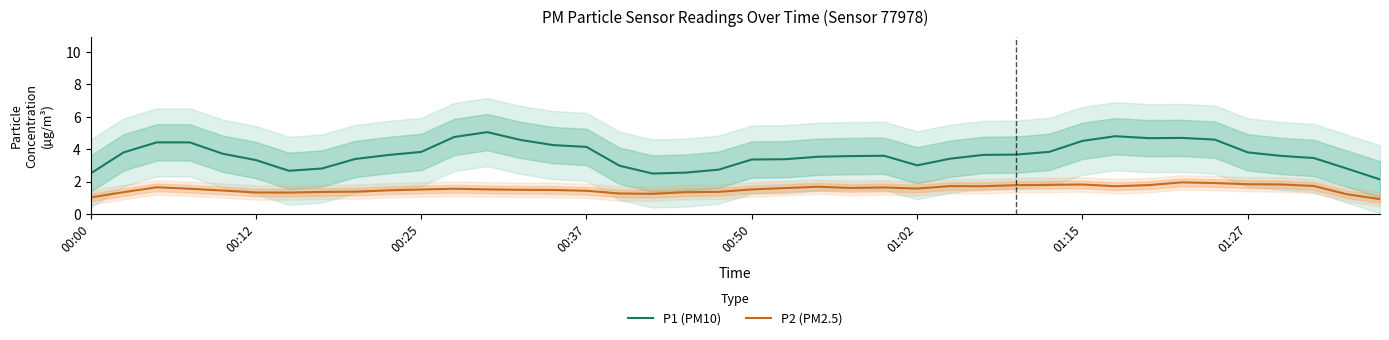

List the series in order of their peak value, lowest first.

P2 (PM2.5), P1 (PM10)